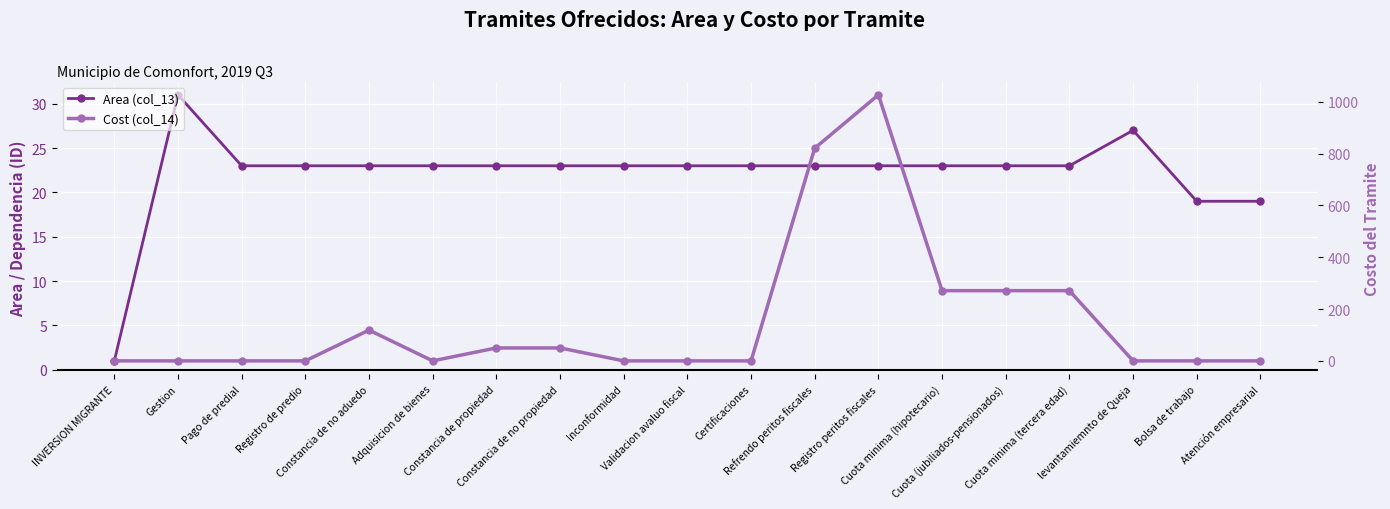

At which category is the sum across all series the highest?

Registro peritos fiscales